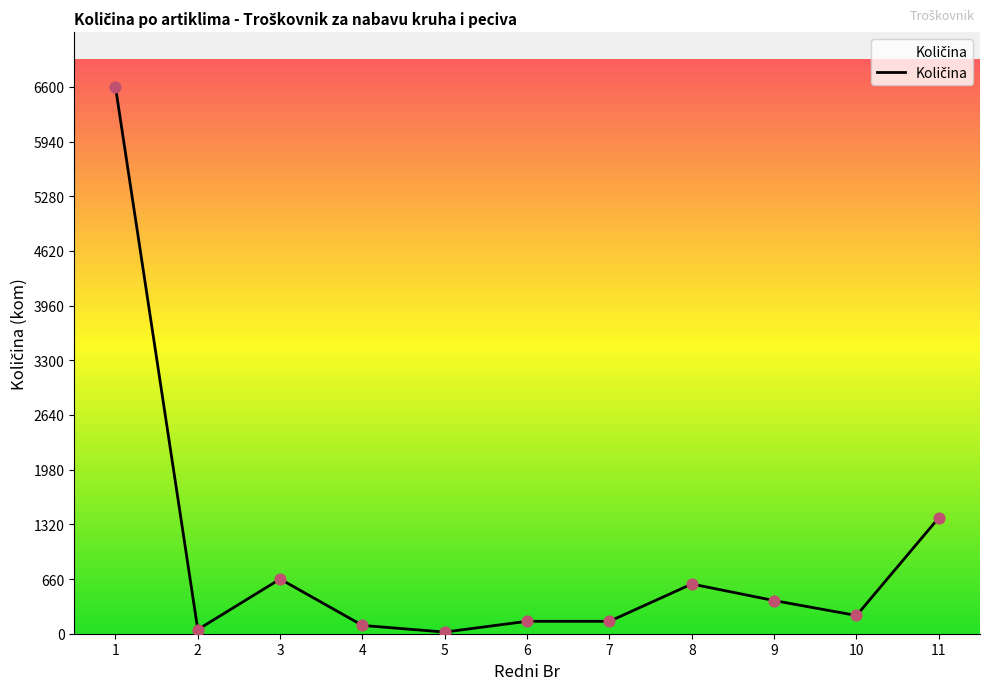

What is the change in value from 1 to 6?

-6450